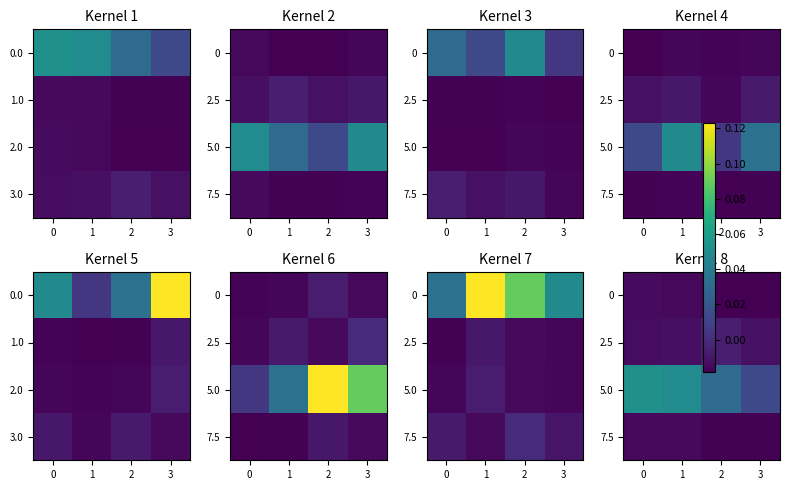

Which series has the largest total across all categories?

5.0